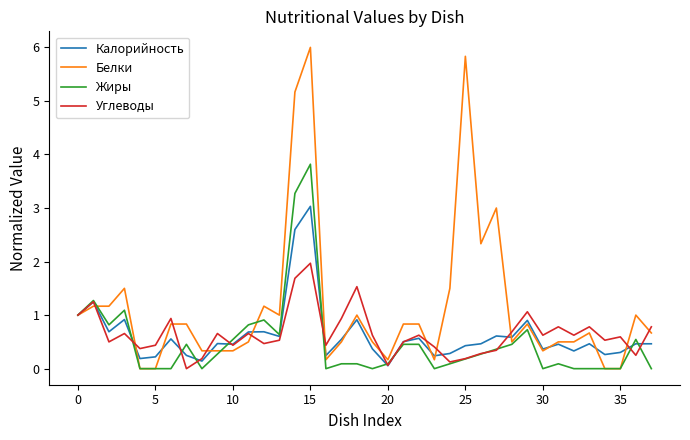

What is the greatest value displayed?

6.0